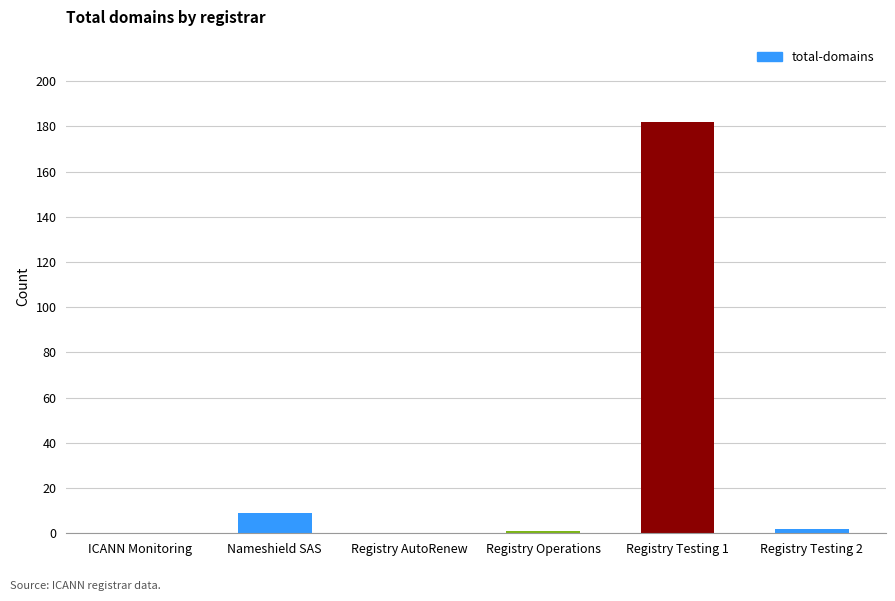

How many series are shown in this chart?

1